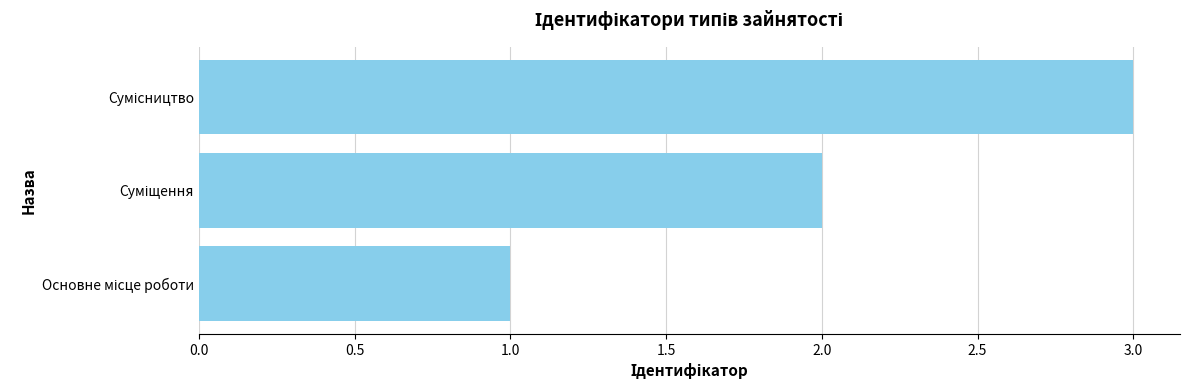

How many values are below 2?

1